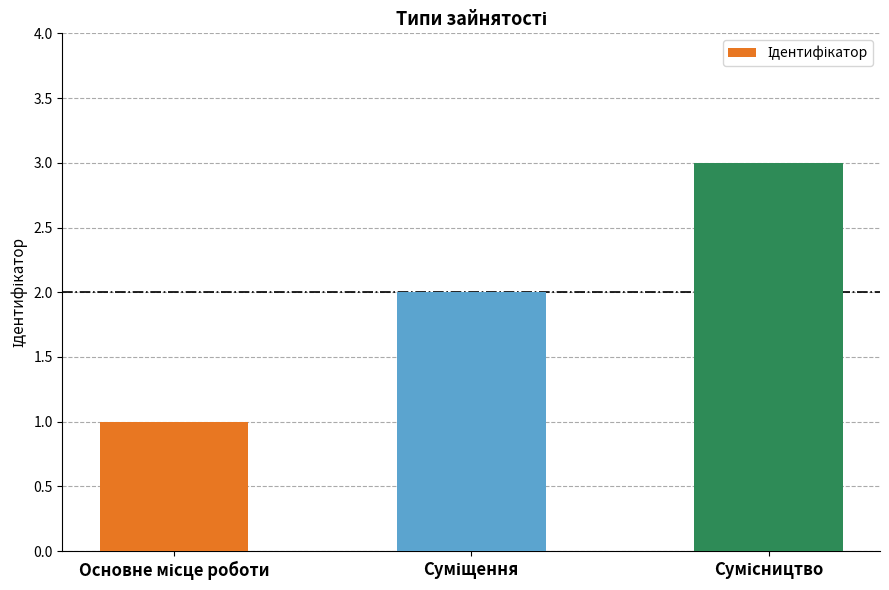

What is the sum of all values?

6